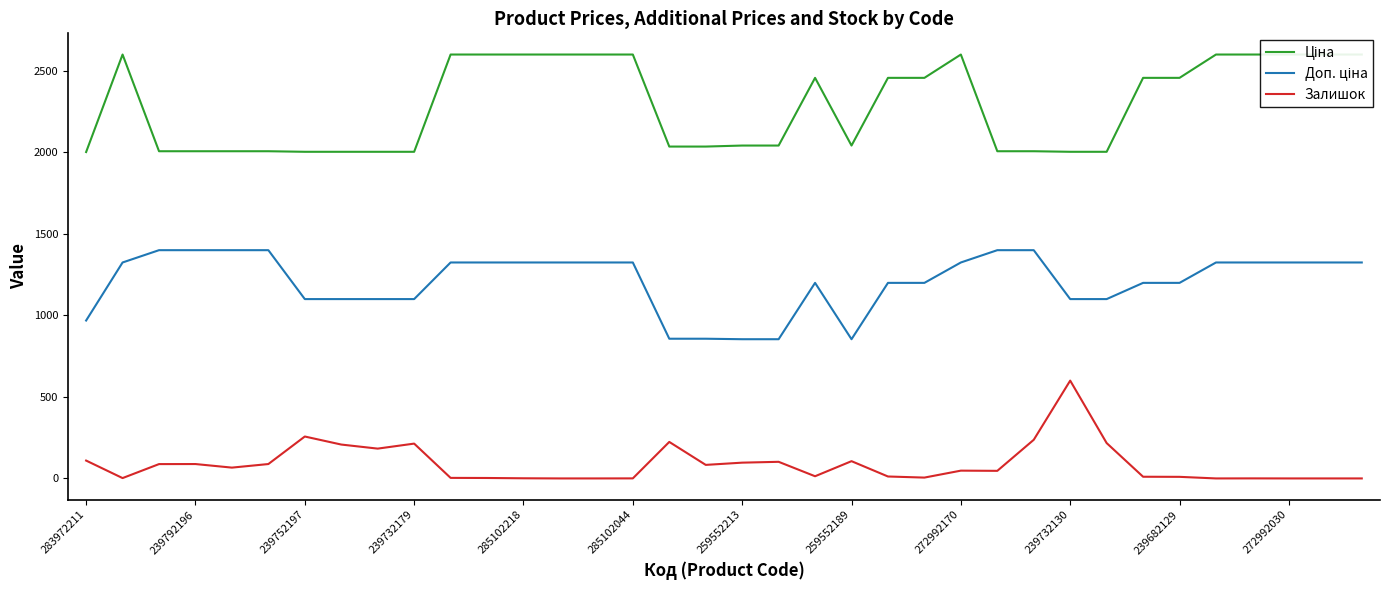

What are all the series names shown in the legend?

Ціна, Доп. ціна, Залишок